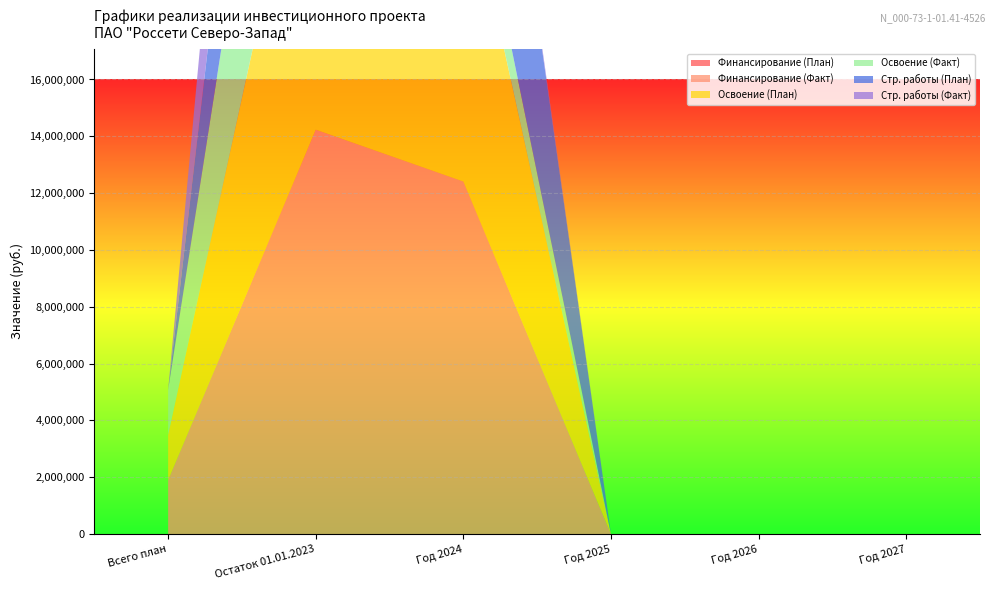

Reading left to right, transcribe all the data shown in this chart.

Финансирование (План): 0	0	0	0	0	0
Финансирование (Факт): 1904606	14233329	12409039	0	0	0
Освоение (План): 1587172	12970208	11163769	0	0	0
Освоение (Факт): 1587172	11163769	1806439	0	0	0
Стр. работы (План): 0	11383036	11163769	0	0	0
Стр. работы (Факт): 0	11163769	219267	0	0	0